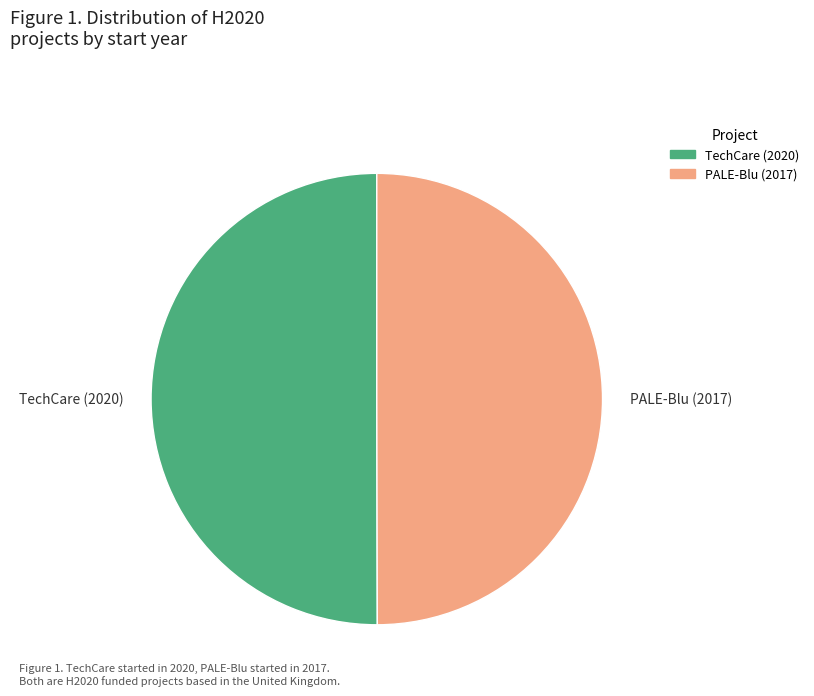

Is it true that PALE-Blu (2017) is 50% of the pie?

True